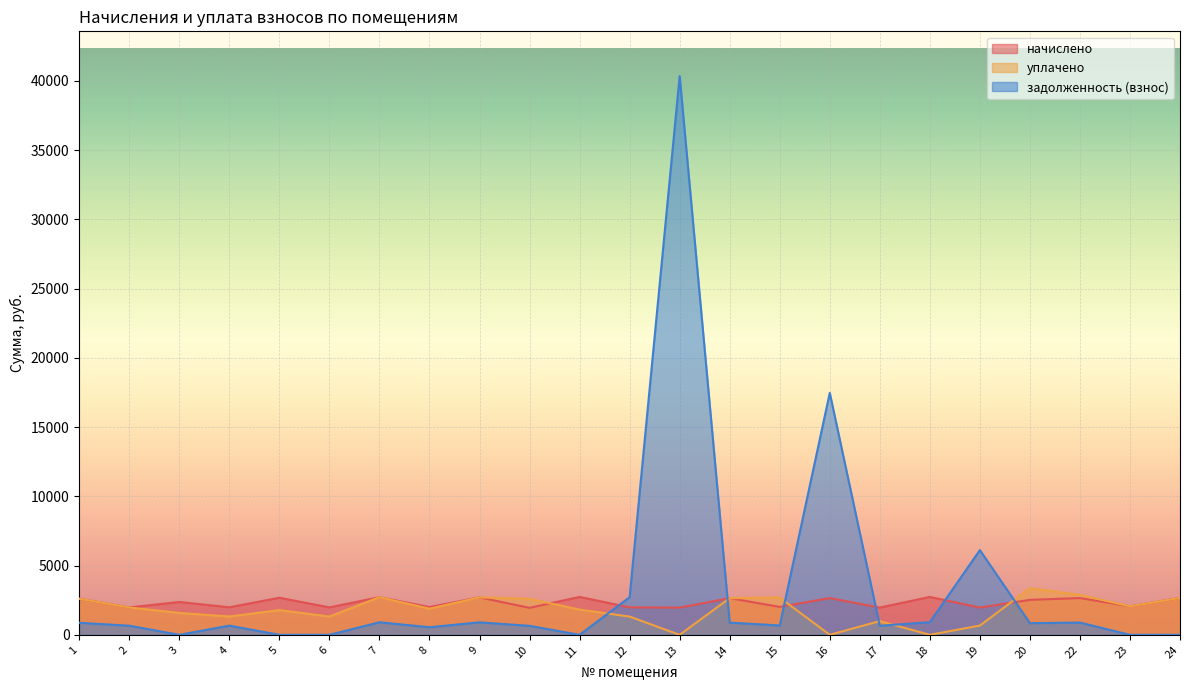

How many values in the начислено series are below 2370?

11